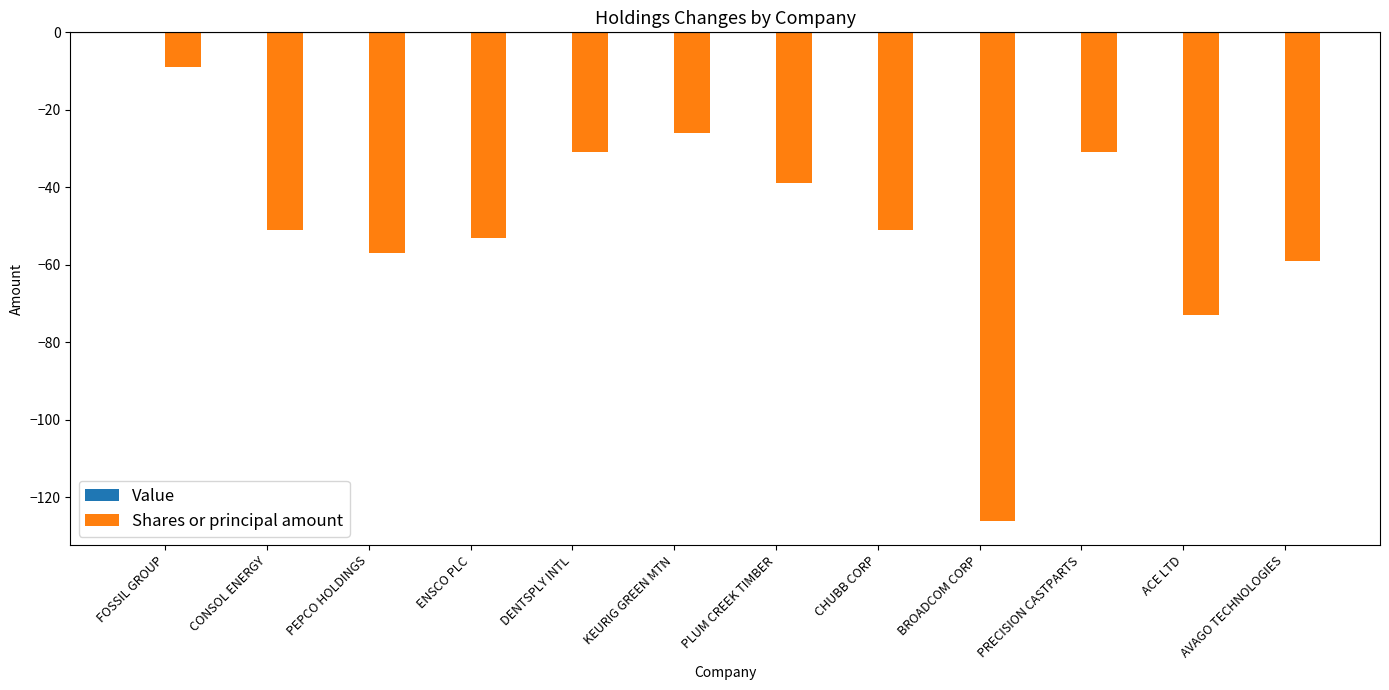

Does the chart contain any negative values?

Yes